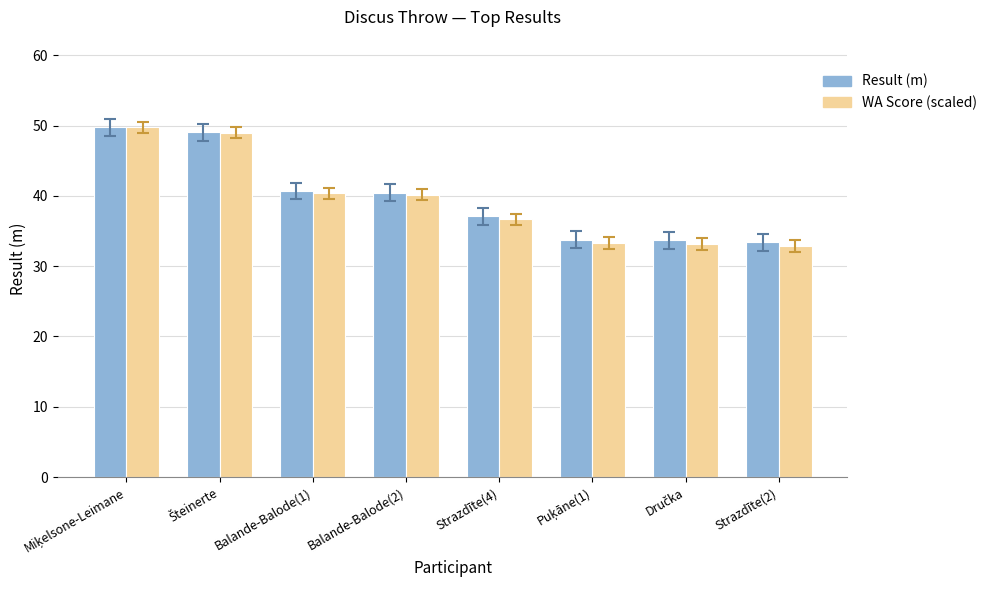

How many bars are there in total?

16